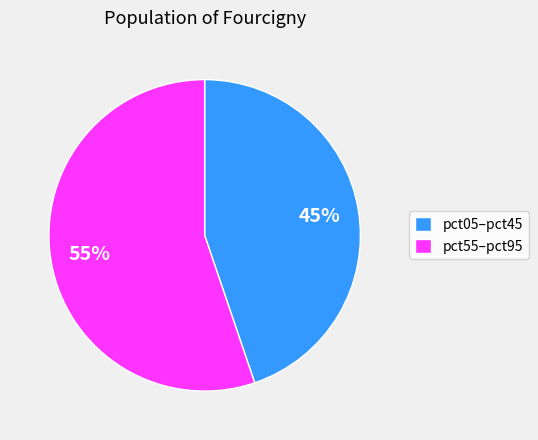

To the nearest percent, what percentage of the pie is pct05–pct45?

45%